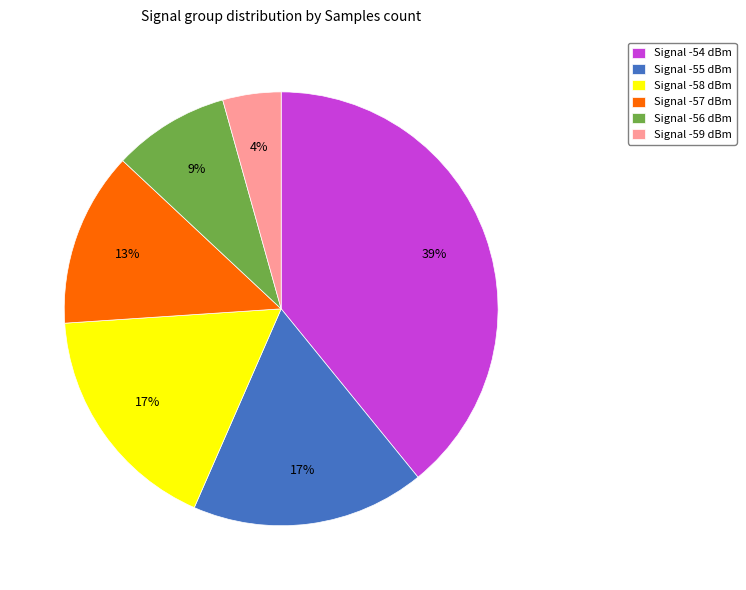

How many slices are in this pie chart?

6